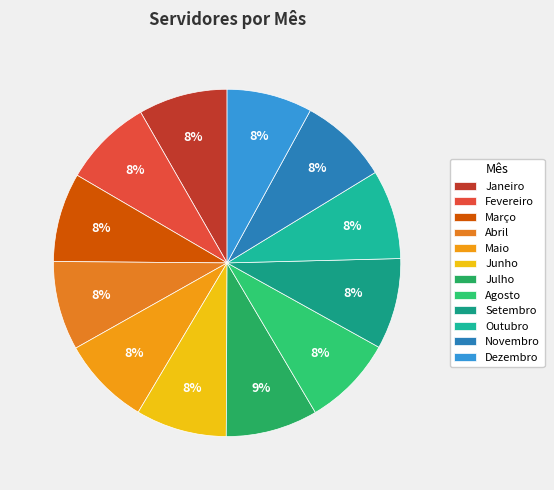

How many slices are in this pie chart?

12